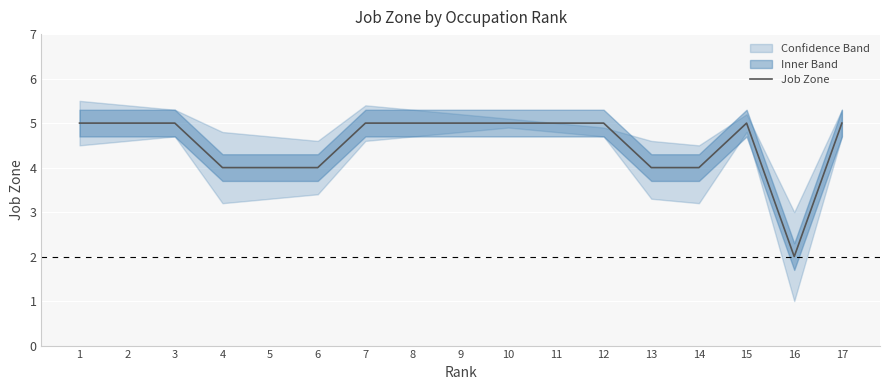

Count the values in the range 4 to 5.

16